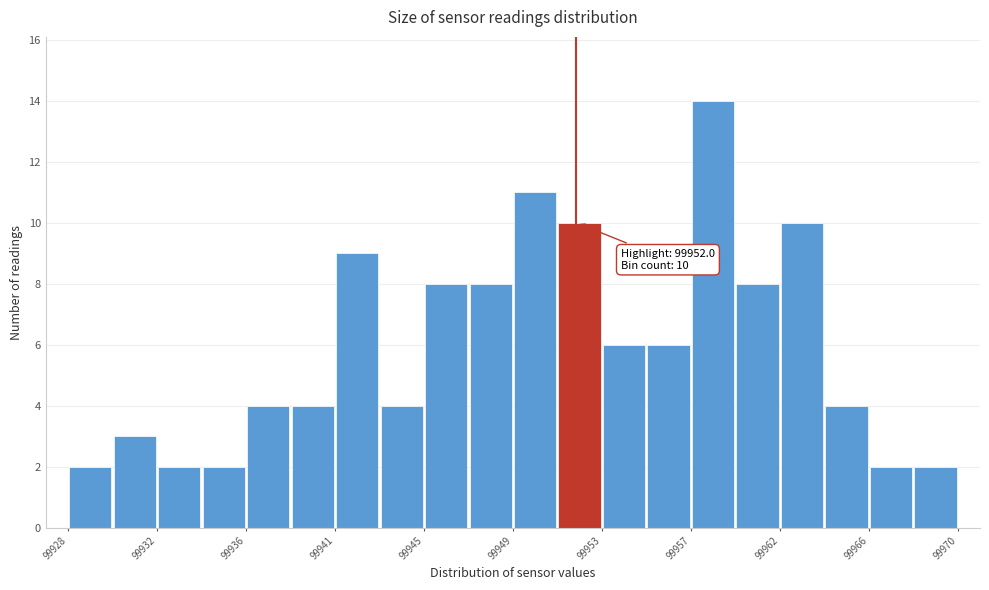

Over which range of the x-axis is the bar tallest?

99957.4 to 99959.5